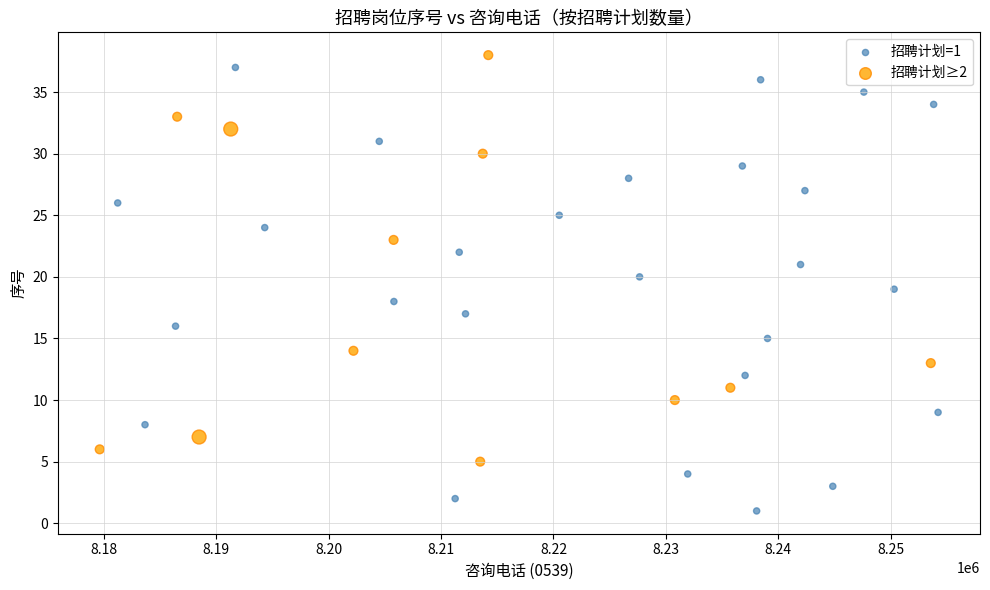

Which series has the widest spread of Y values?

招聘计划=1